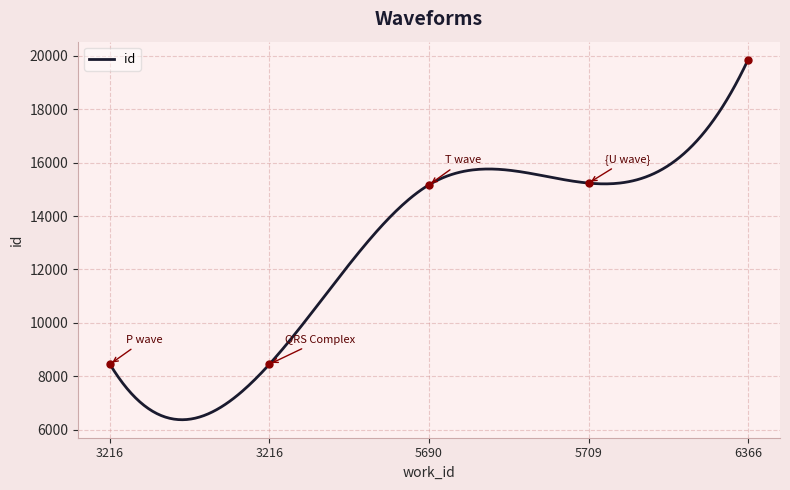

What is the difference between the second highest and second lowest values?

6786